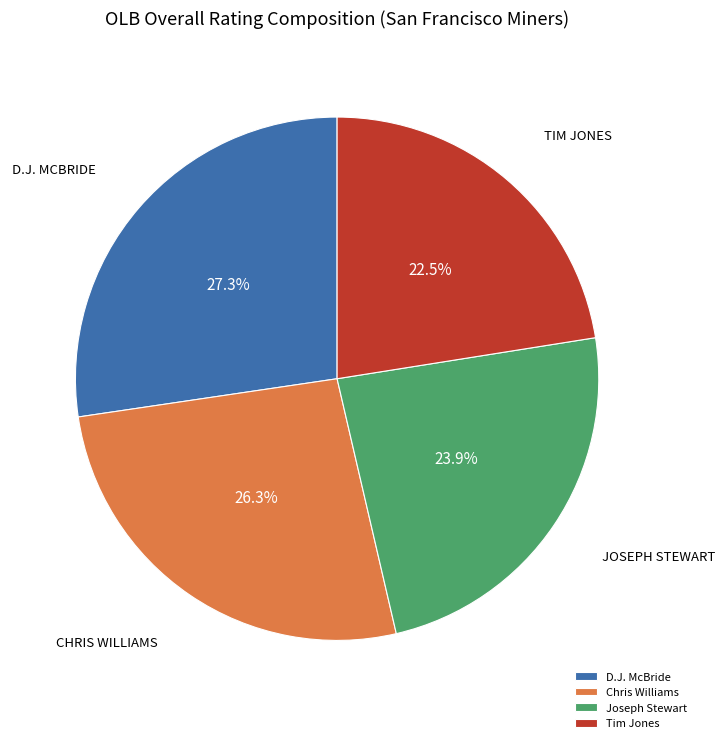

Rank the categories by value from highest to lowest.

D.J. McBride, Chris Williams, Joseph Stewart, Tim Jones